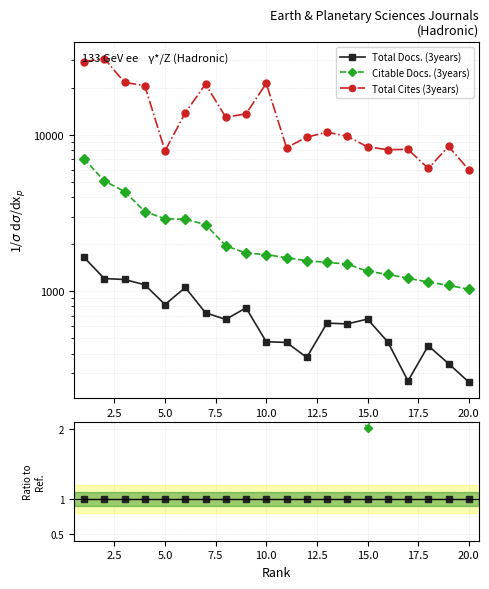

Which series changed the most between 16 and 18?

Total Cites (3years)